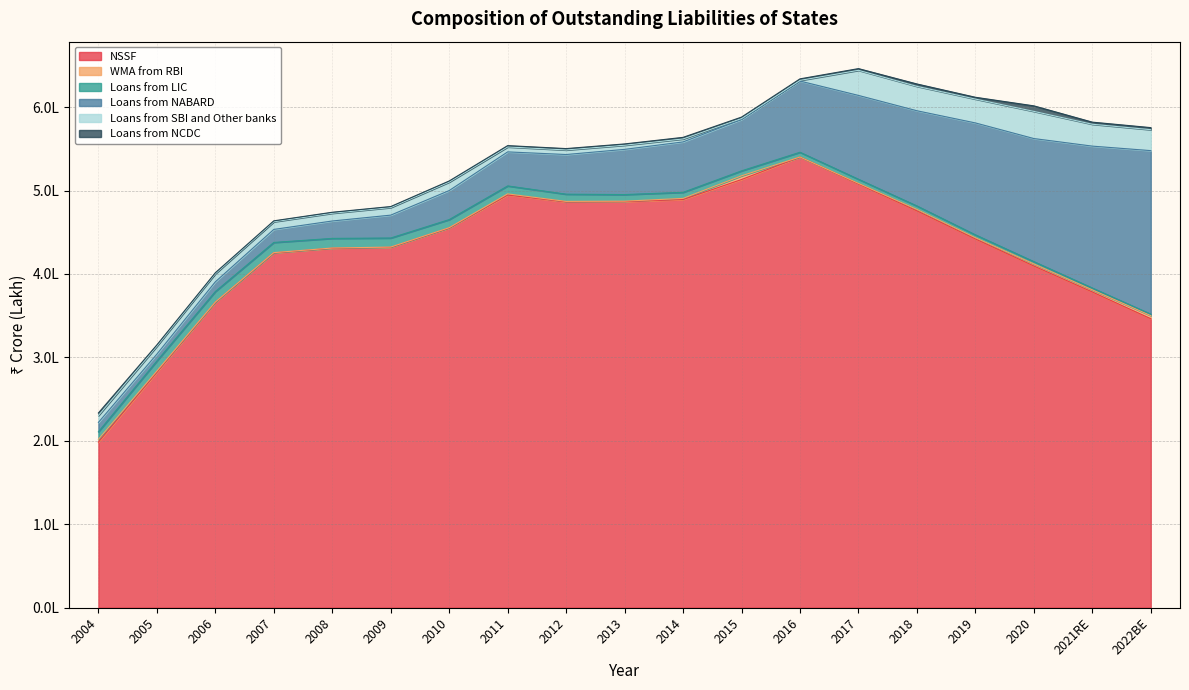

How many times do Loans from SBI and Other banks and WMA from RBI cross each other?

2